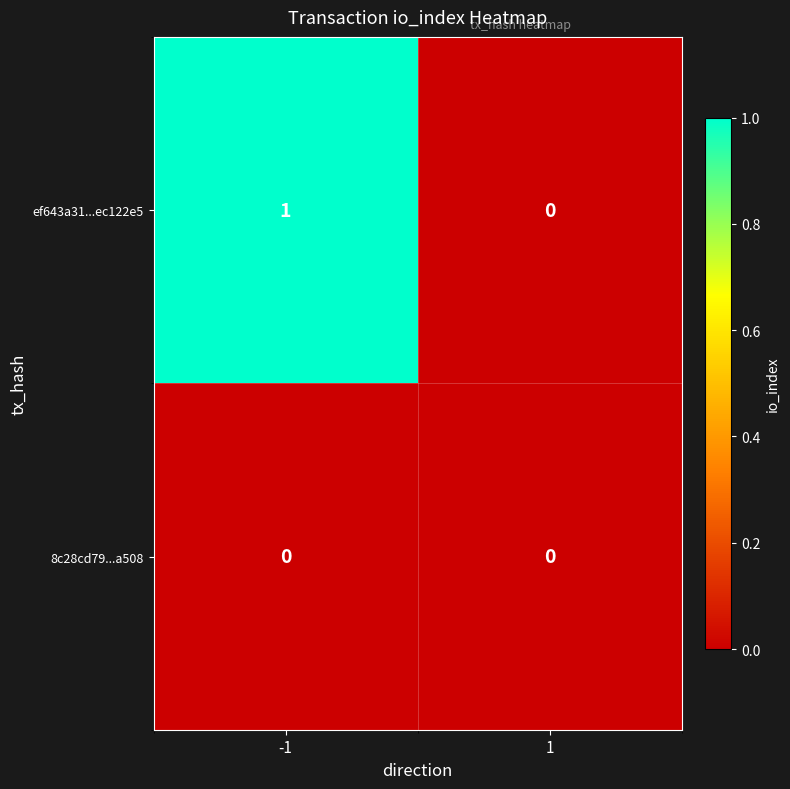

Reading left to right, transcribe all the data shown in this chart.

ef643a31...ec122e5: 1	0
8c28cd79...a508: 0	0